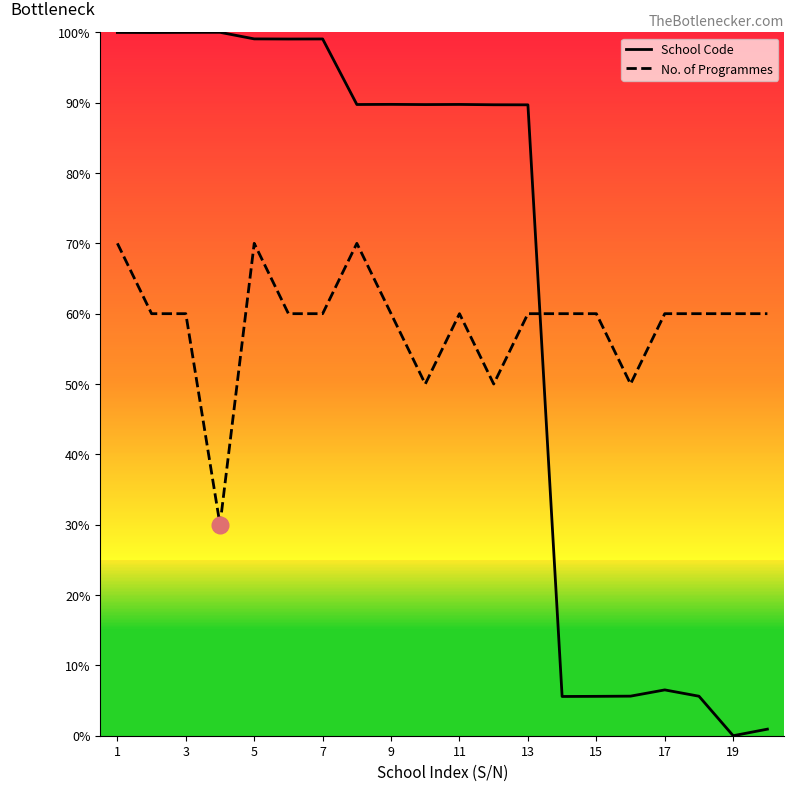

Which series has the largest total across all categories?

School Code